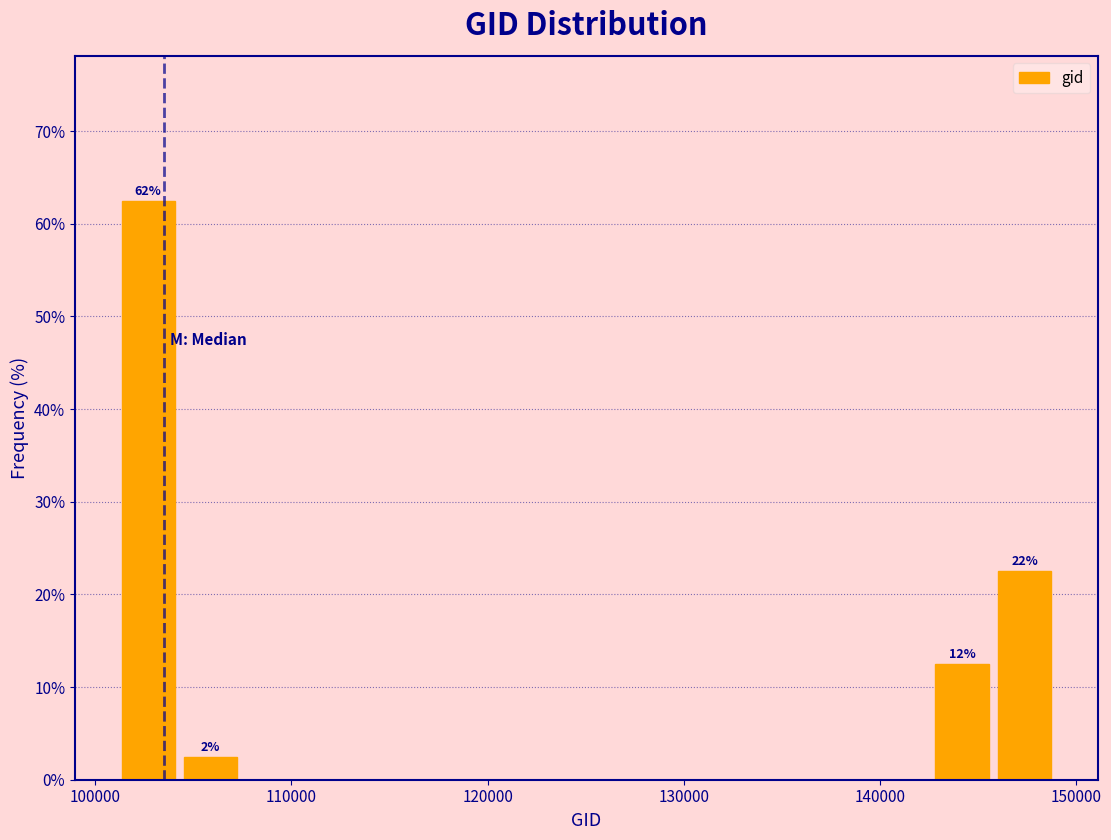

Read against the x-axis, roughly where is the centre of the tallest bar?

103000